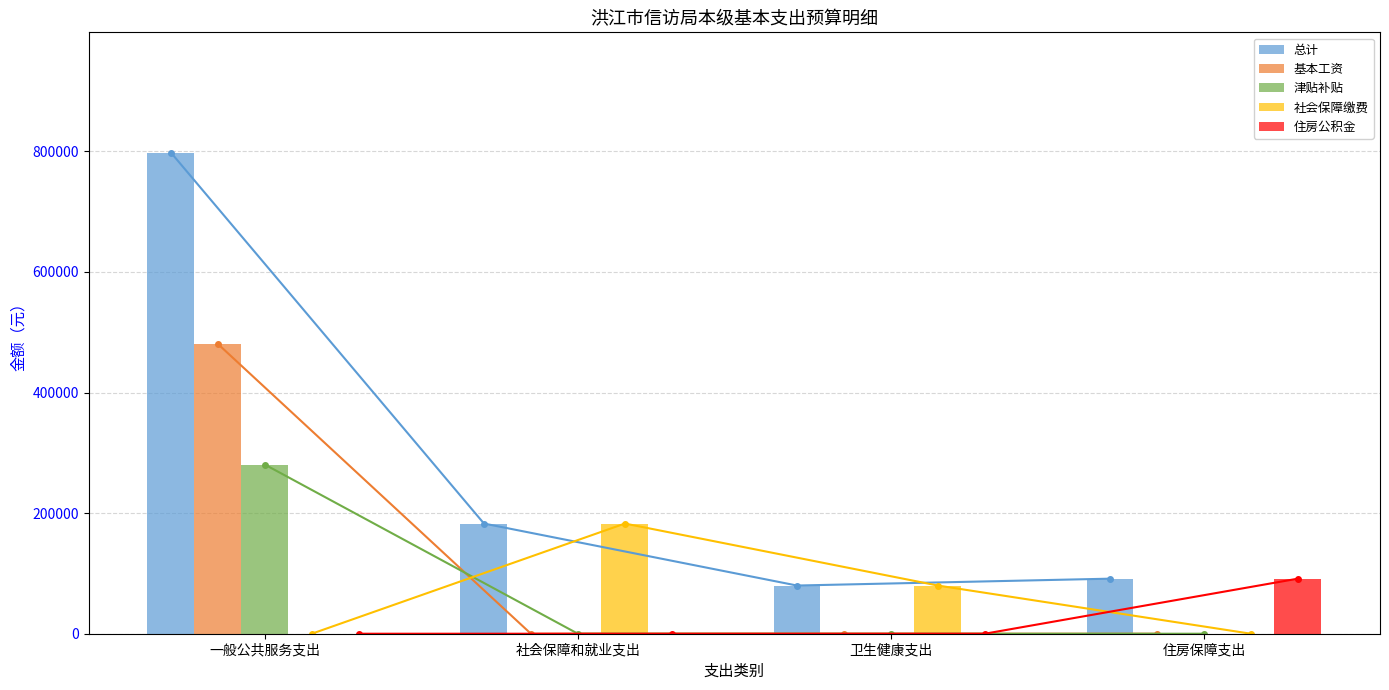

What is the average value of the 总计 series?

287925